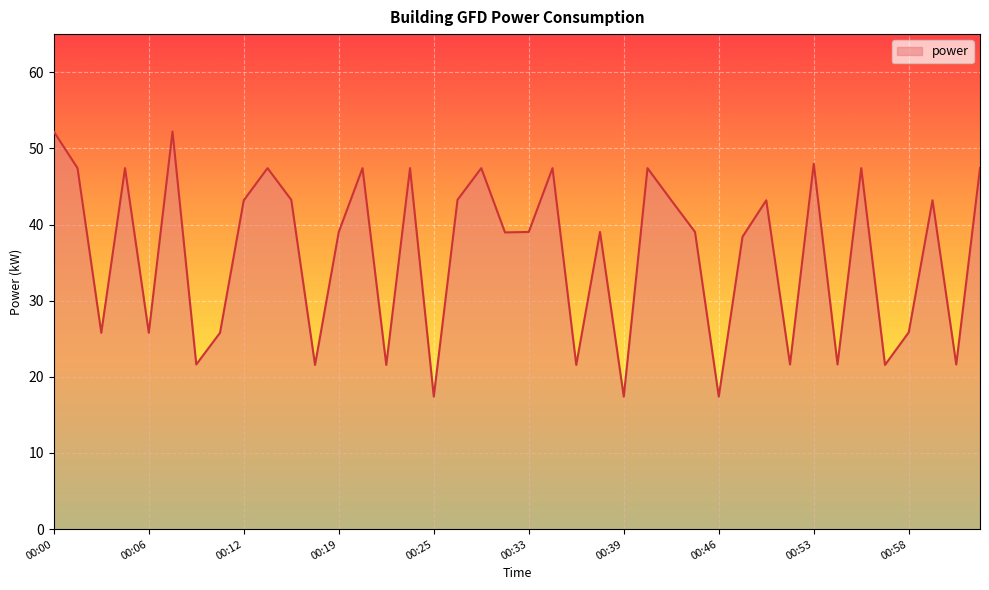

How many lines are shown in the chart?

1